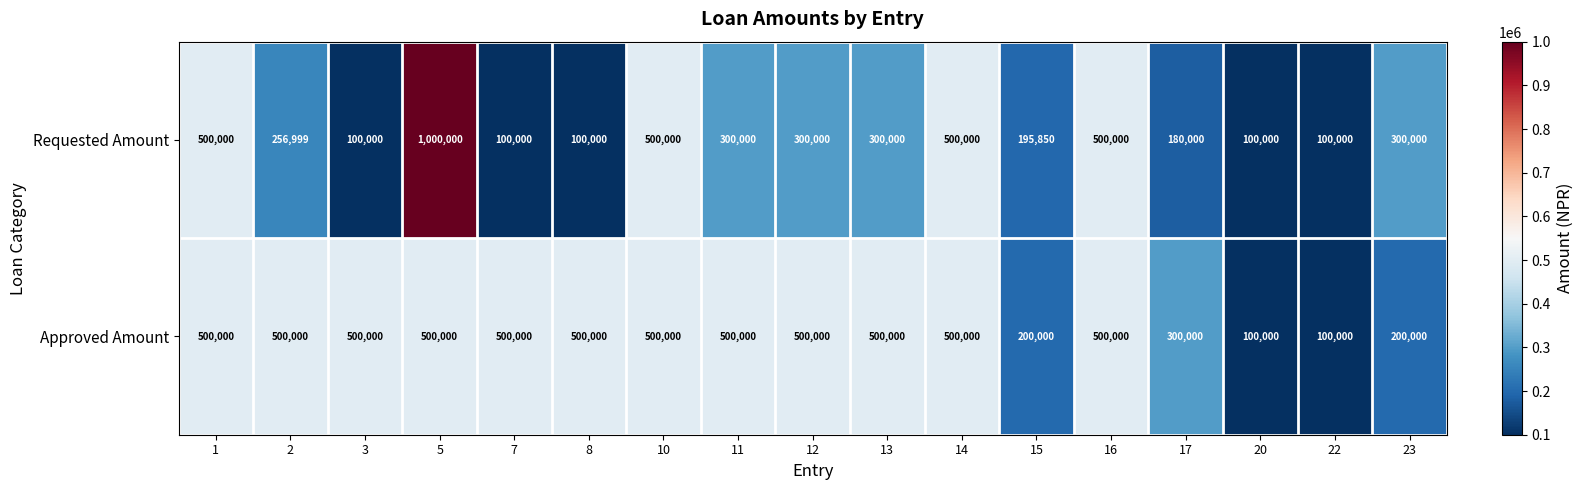

How many distinct data groups are displayed?

2